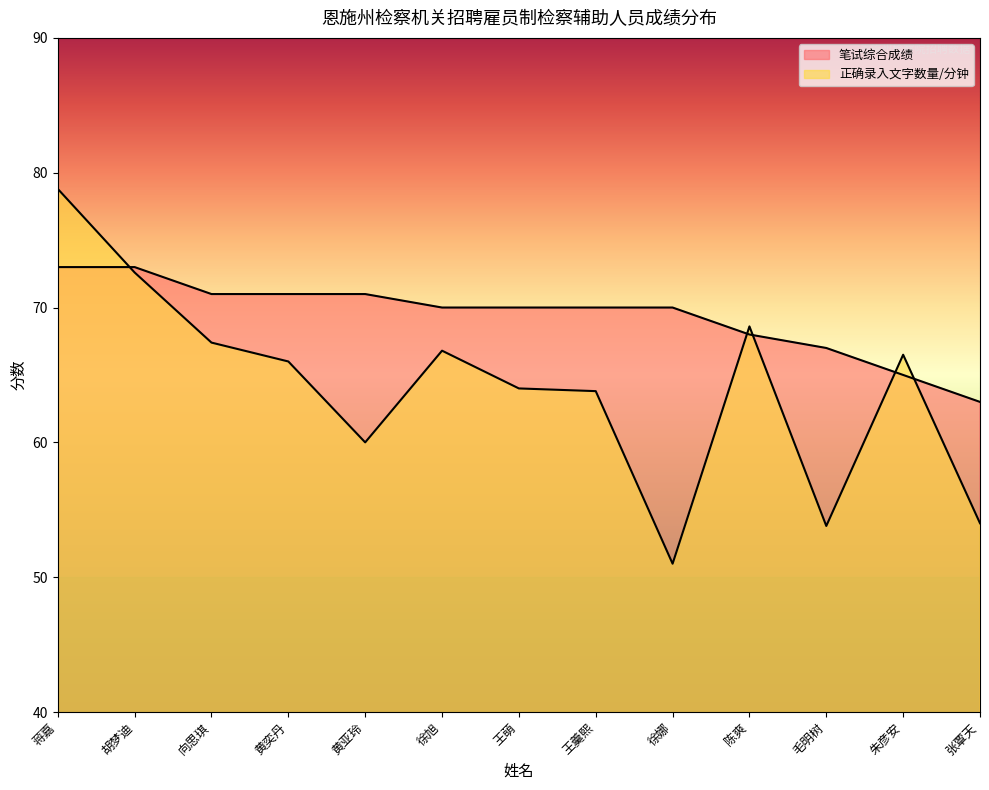

The 正确录入文字数量/分钟 series shows 115.7 at 徐旭. True or false?

False